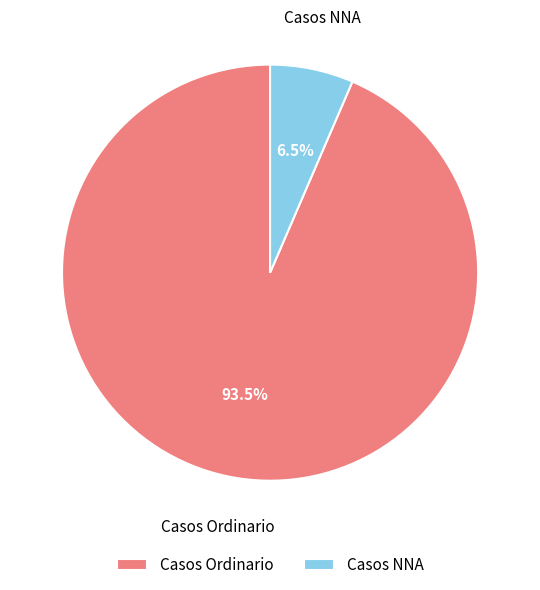

Count the number of slices in the pie.

2